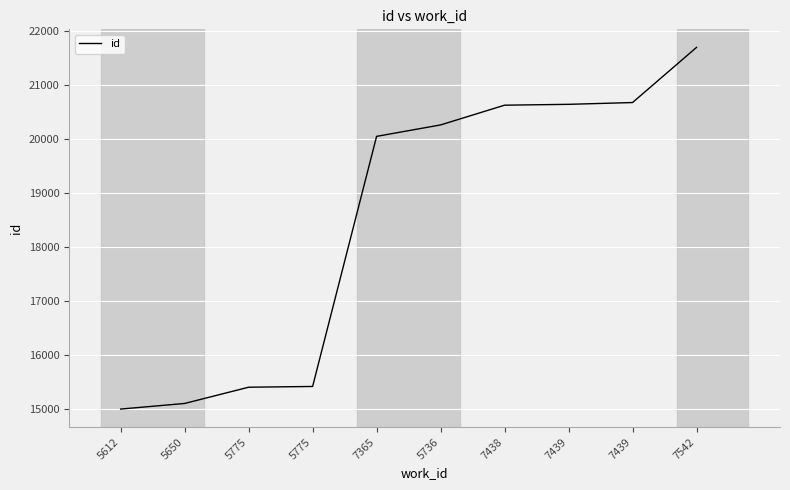

Where does the data first go above 20264?

7438